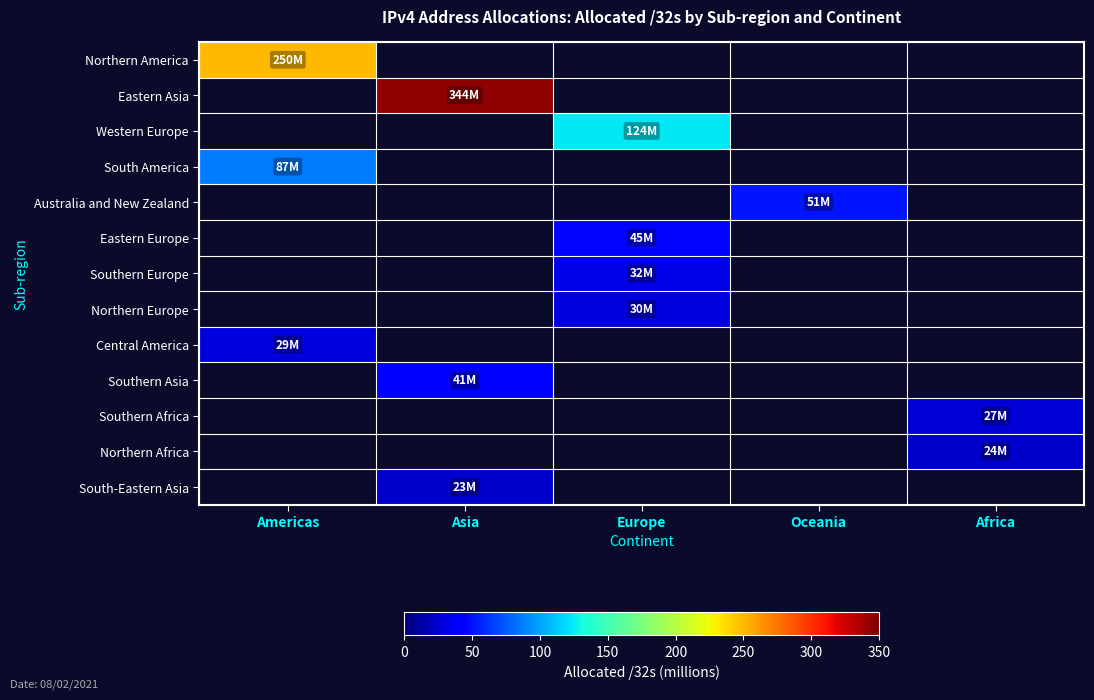

What is the maximum value for Northern America?

250.0